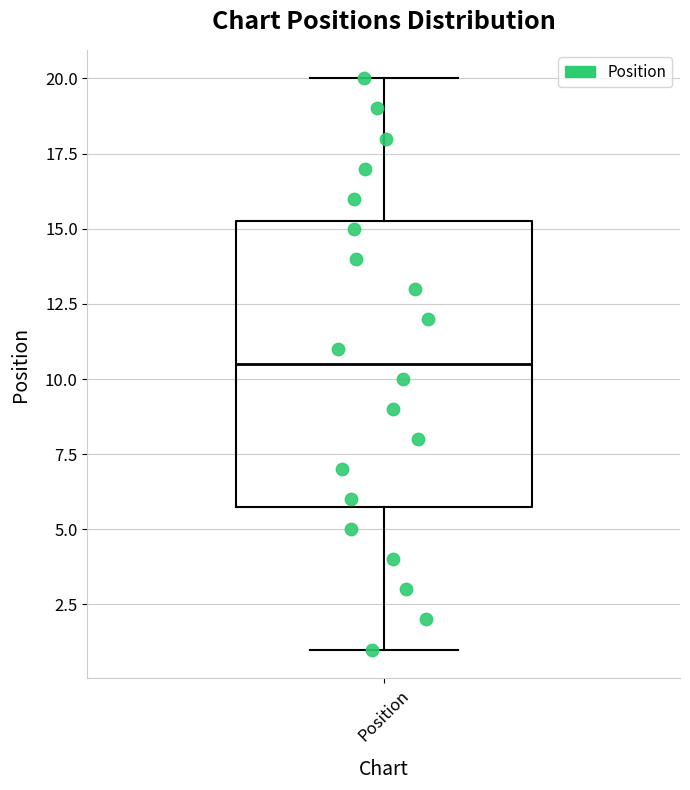

Transcribe this box plot: give where the median line is, the range the box spans, and where the two whiskers end, as read against the y-axis. The values are not printed on the chart, so give them approximately, as read against the axis.

median 10.5, box 6.0 to 15.5, whiskers 1.0 to 20.0